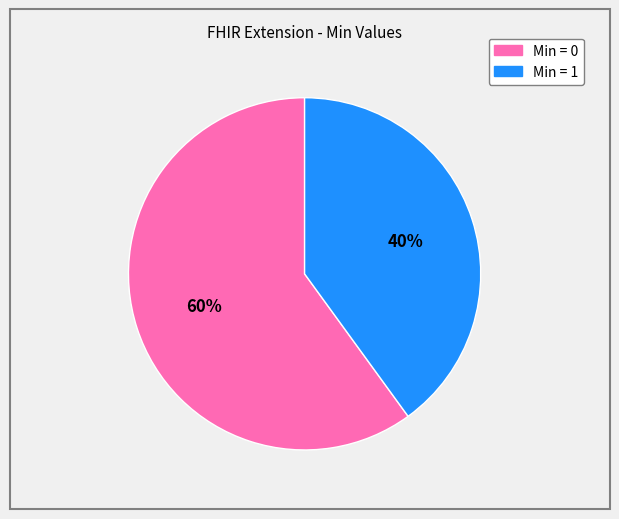

To the nearest percent, what is the difference between the largest and smallest slice percentages?

20%